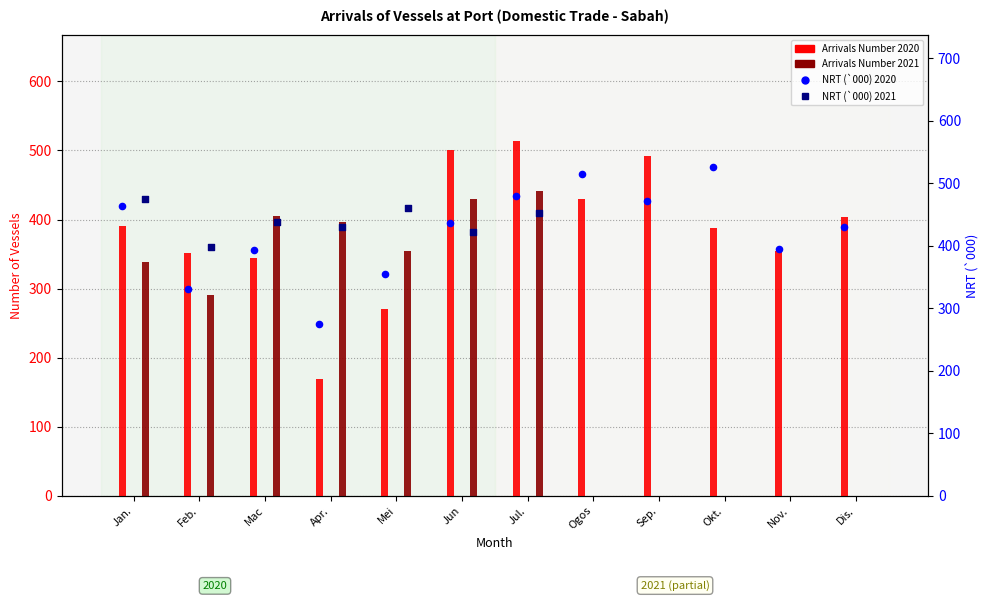

Is the value of NRT 2021 at Dis. greater than the value of Arrivals Number 2021 at Okt.?

No